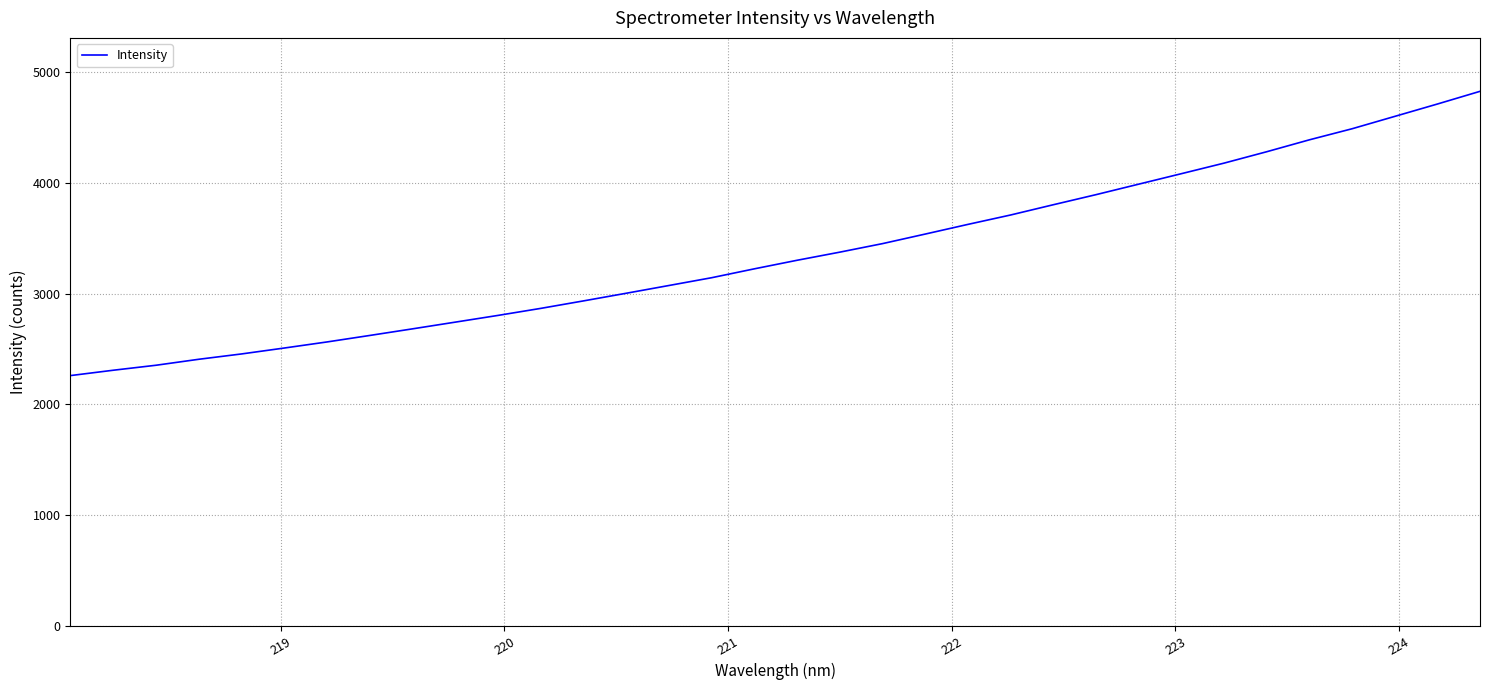

What is the minimum value shown in the chart?

2260.7